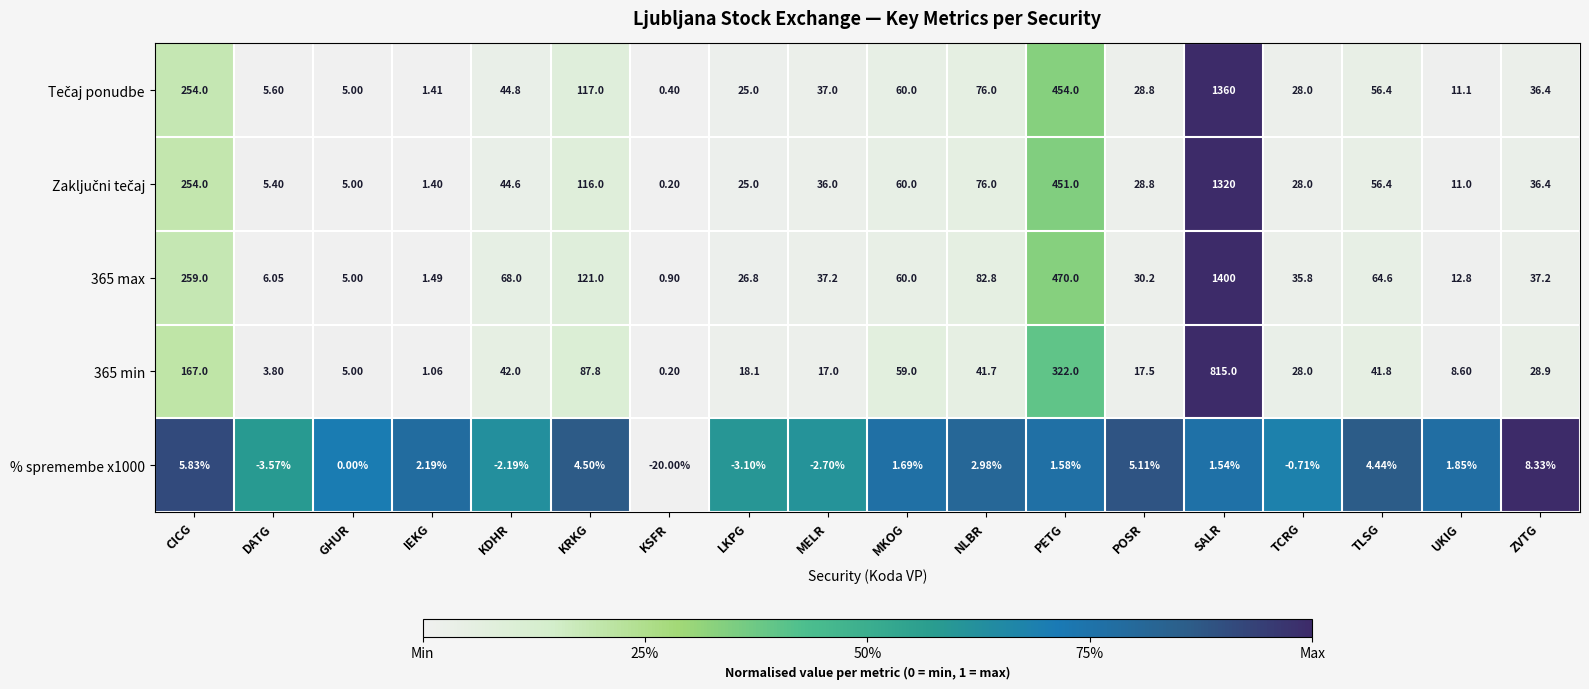

Is the value of 365 min at NLBR greater than the value of % spremembe x1000 at KRKG?

Yes